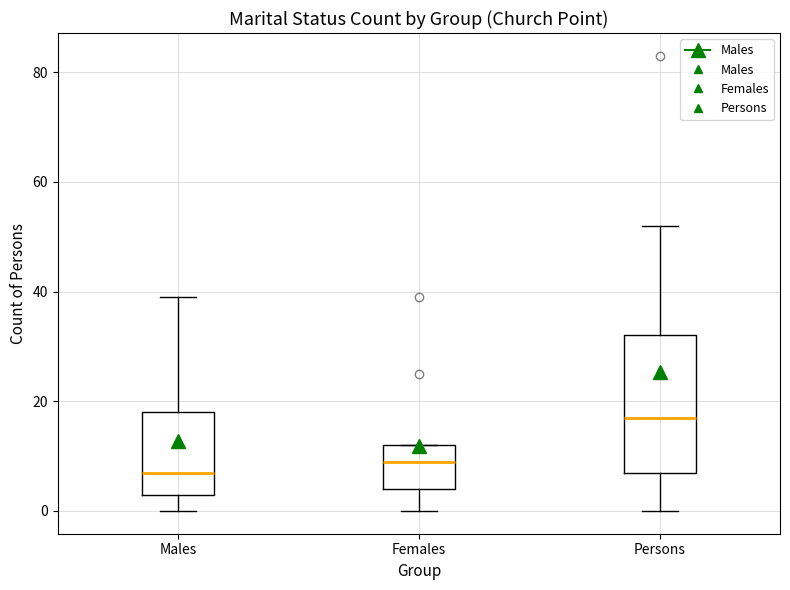

Comparing the boxes themselves (not the whiskers), which one is the tallest?

Persons